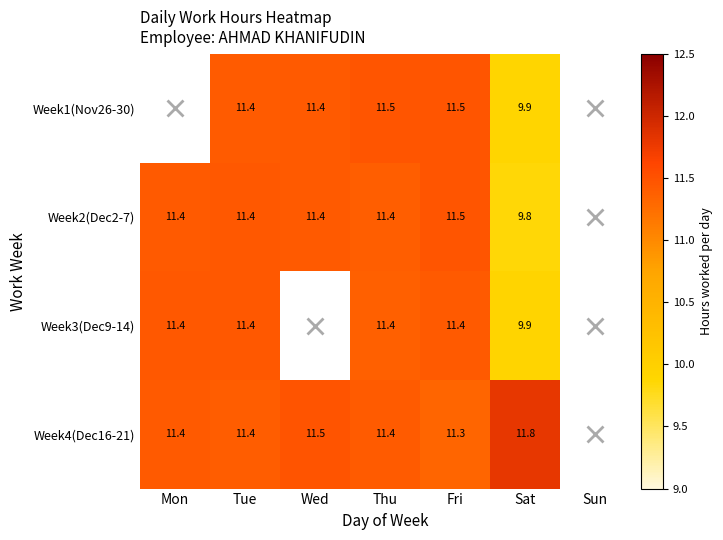

Is the value of Week1(Nov26-30) at Wed greater than the value of Week4(Dec16-21) at Sat?

No